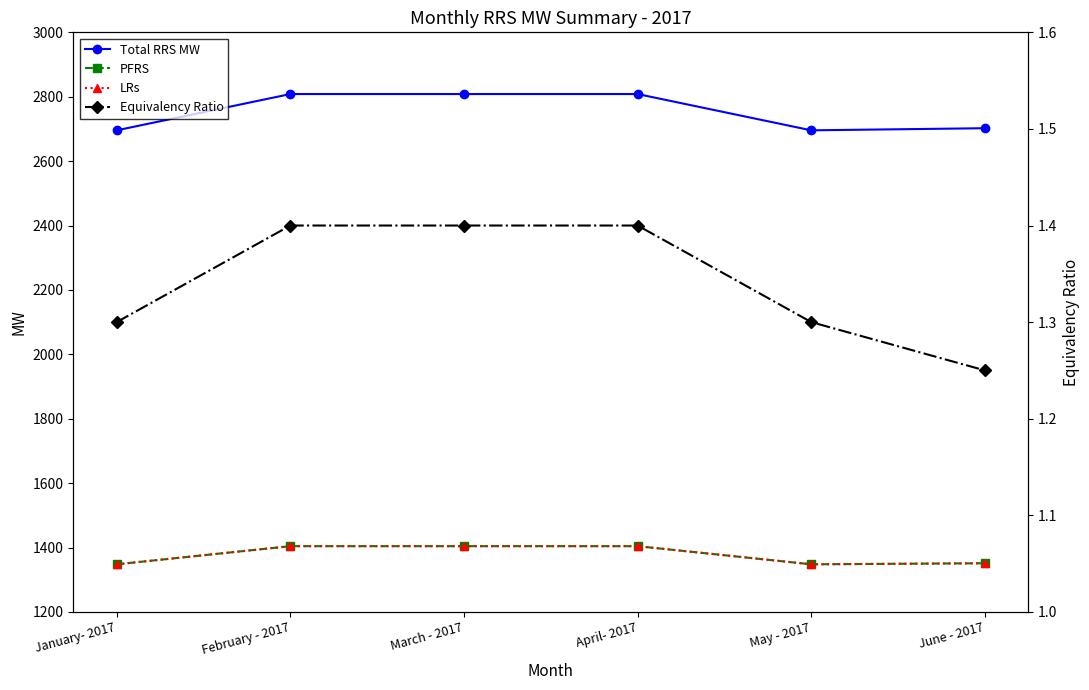

Rank the series at June - 2017 from lowest to highest value.

Equivalency Ratio, PFRS, LRs, Total RRS MW